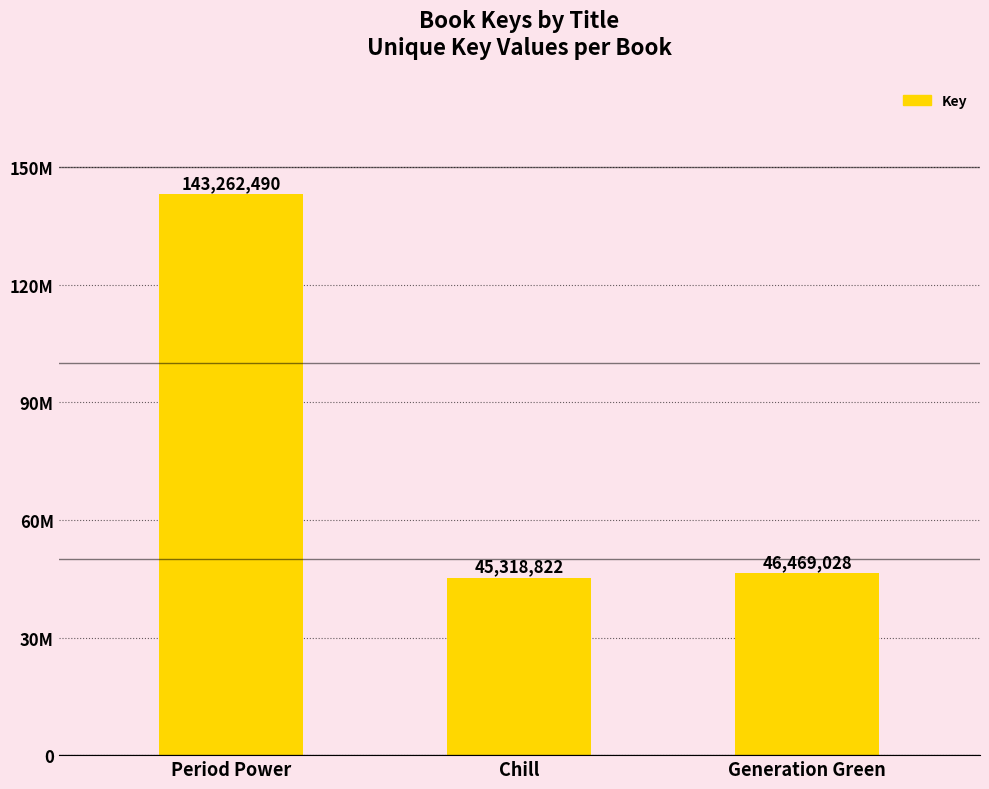

What is the label of the 1st bar from the right?

Generation Green